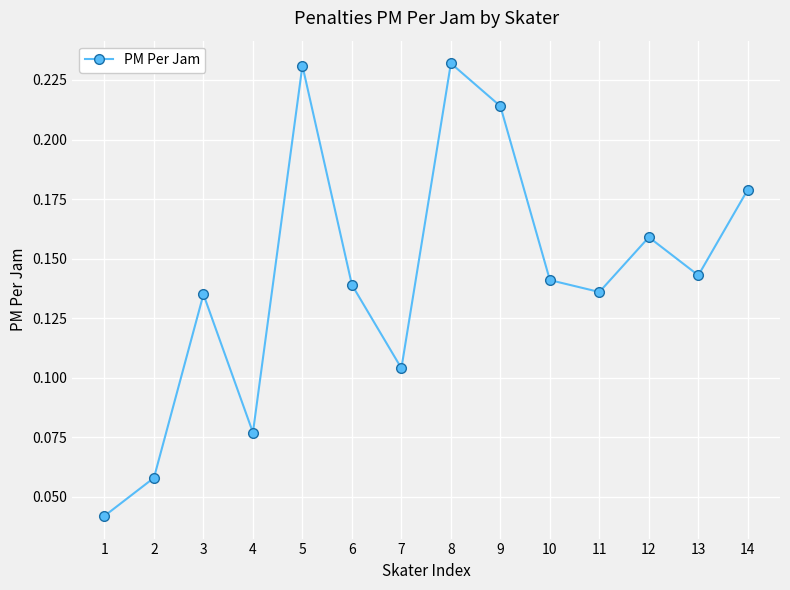

The chart shows a value of 0.4 at 8. True or false?

False